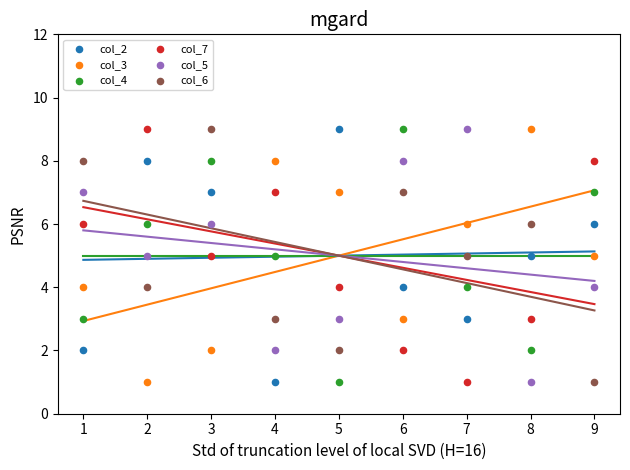

What is the X range (max minus min) for the scatter plot?

8